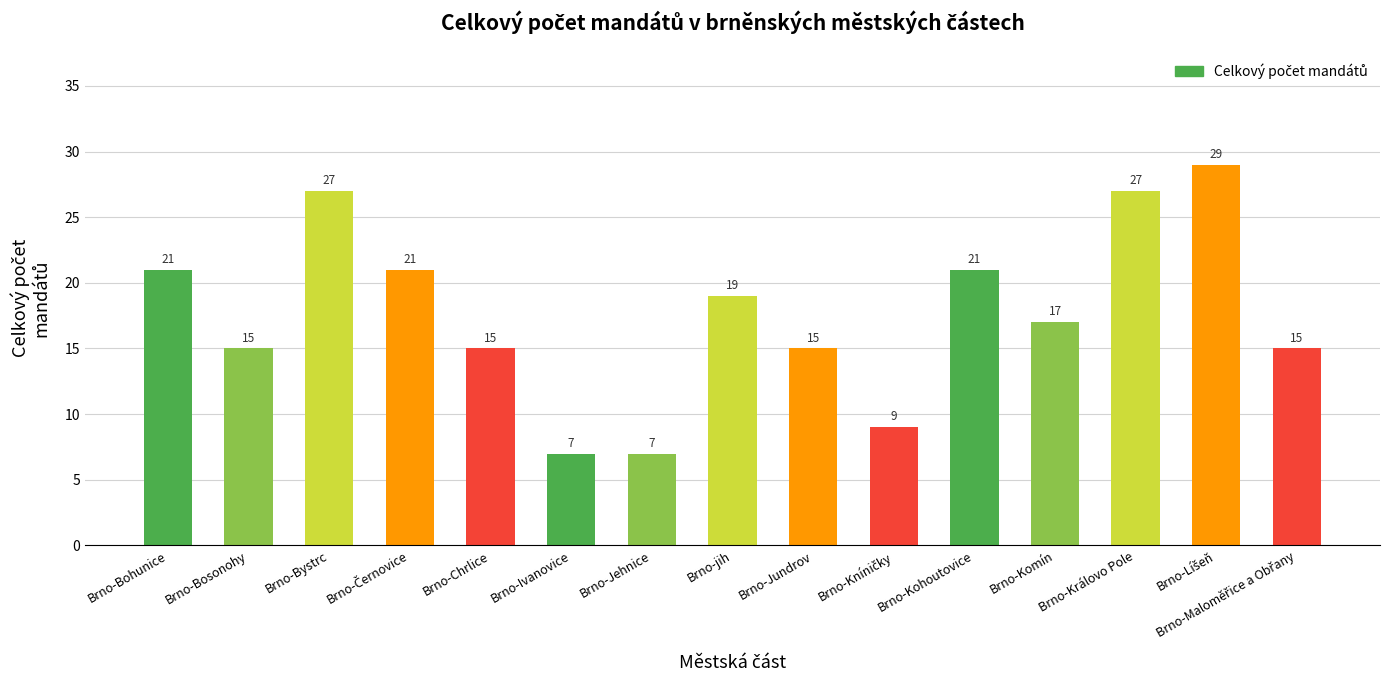

What is the maximum value shown in the chart?

29